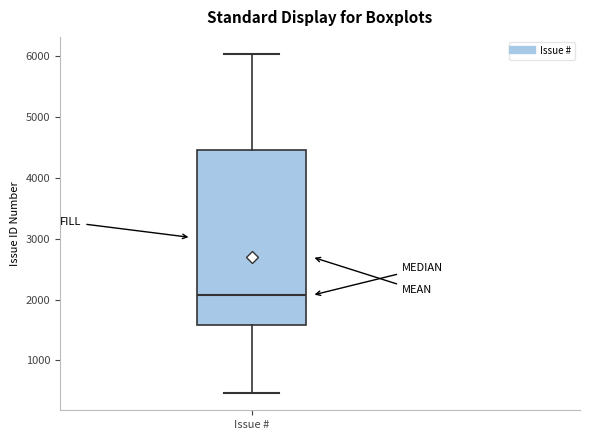

Read this box plot against the y-axis: the position of the median line, the range covered by the box, and the ends of both whiskers. The values are not printed on the chart, so give them approximately, as read against the axis.

median 2100, box 1600 to 4500, whiskers 500 to 6000